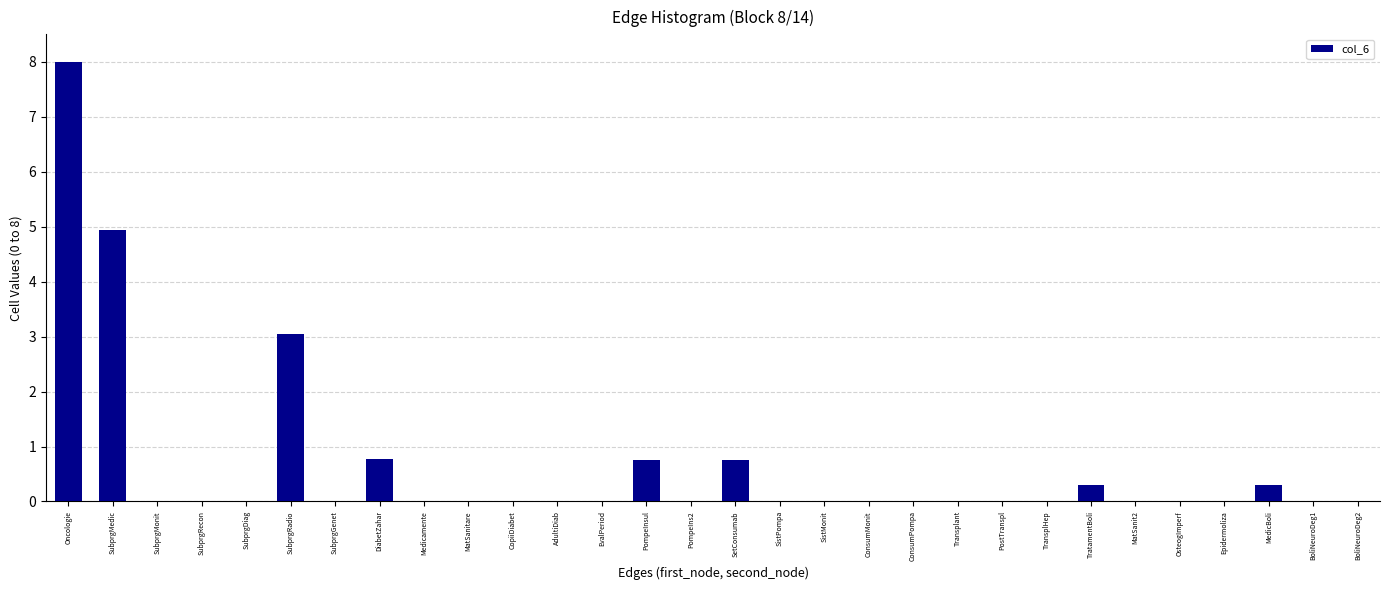

What is the sum of the values at SistPompa and SubprgRadio?

3.1